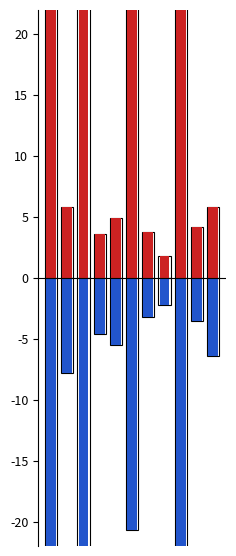

At how many categories does at least one series exceed 28?

1